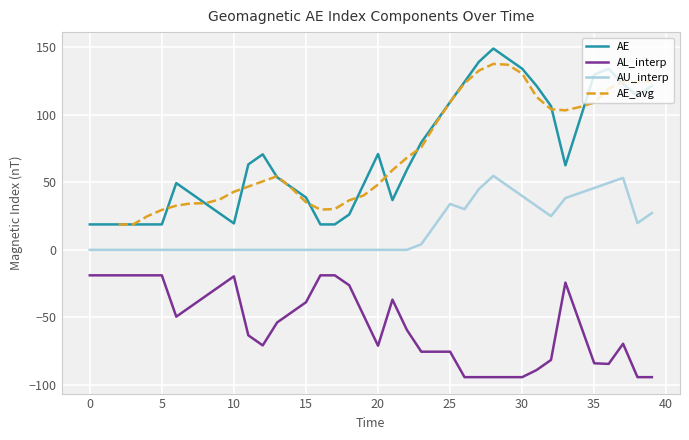

True or false: AL_interp and AU_interp intersect in this chart.

False